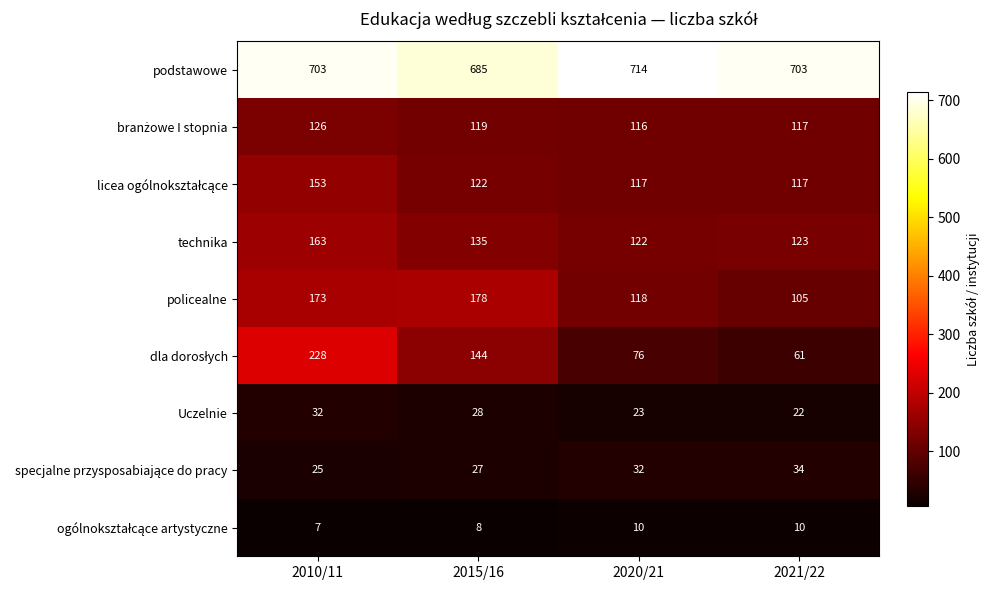

Rank the categories by Uczelnie value from lowest to highest.

2021/22, 2020/21, 2015/16, 2010/11